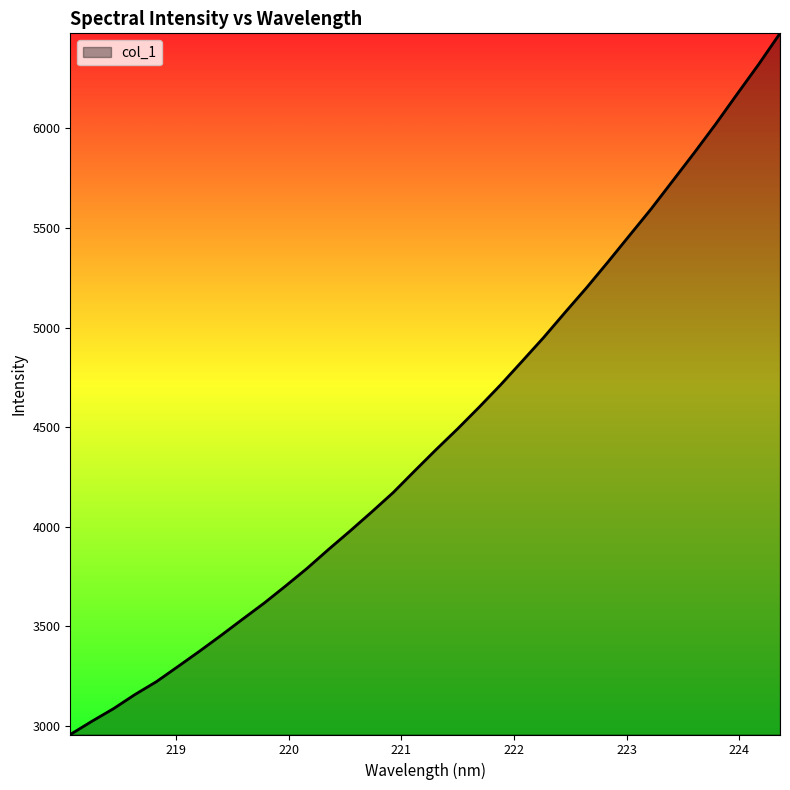

What is the maximum value shown in the chart?

6477.6